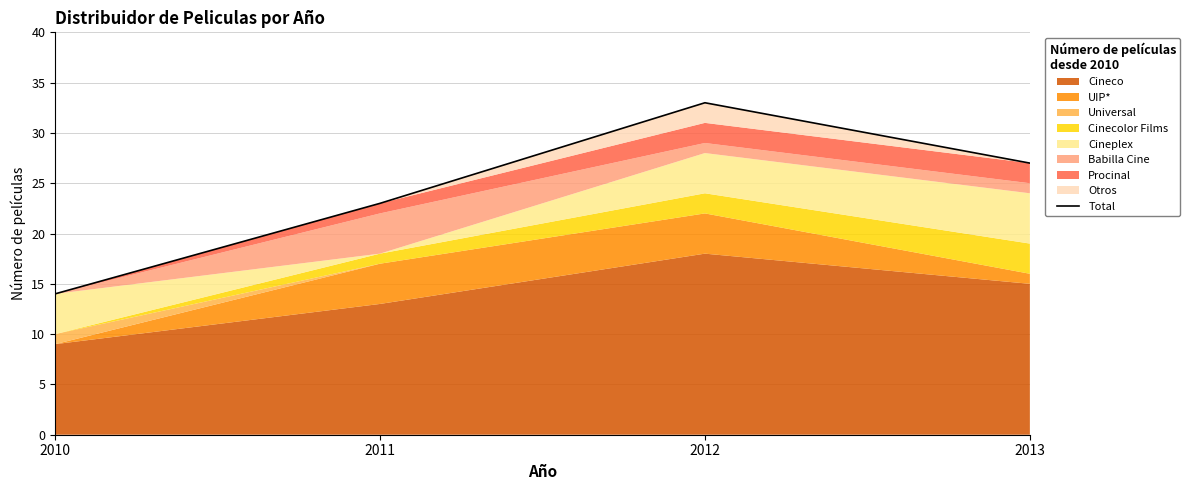

Reading left to right, what are all the values shown in this chart?

2010=14	2011=23	2012=33	2013=27